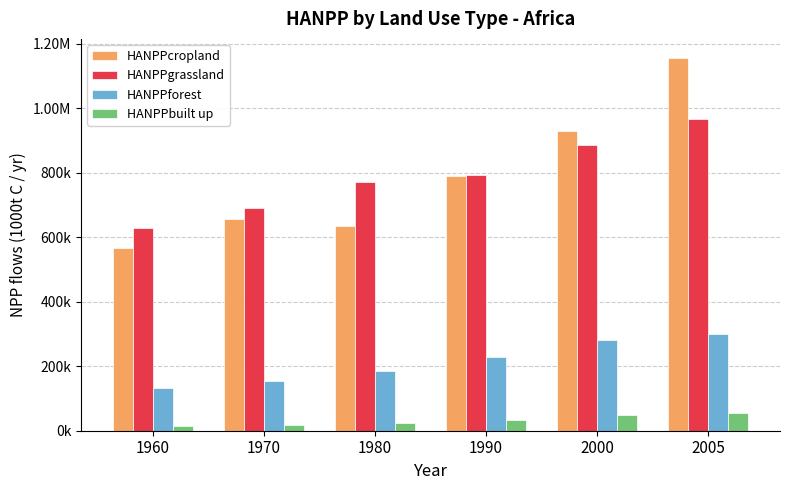

Are the bars grouped side by side (vs. stacked)?

Yes